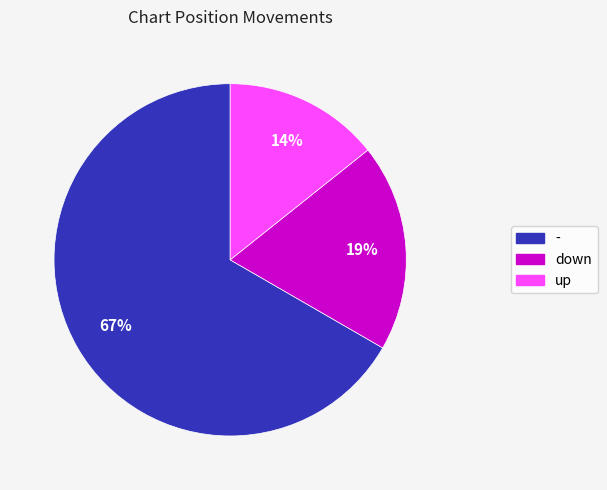

How many slices are in this pie chart?

3